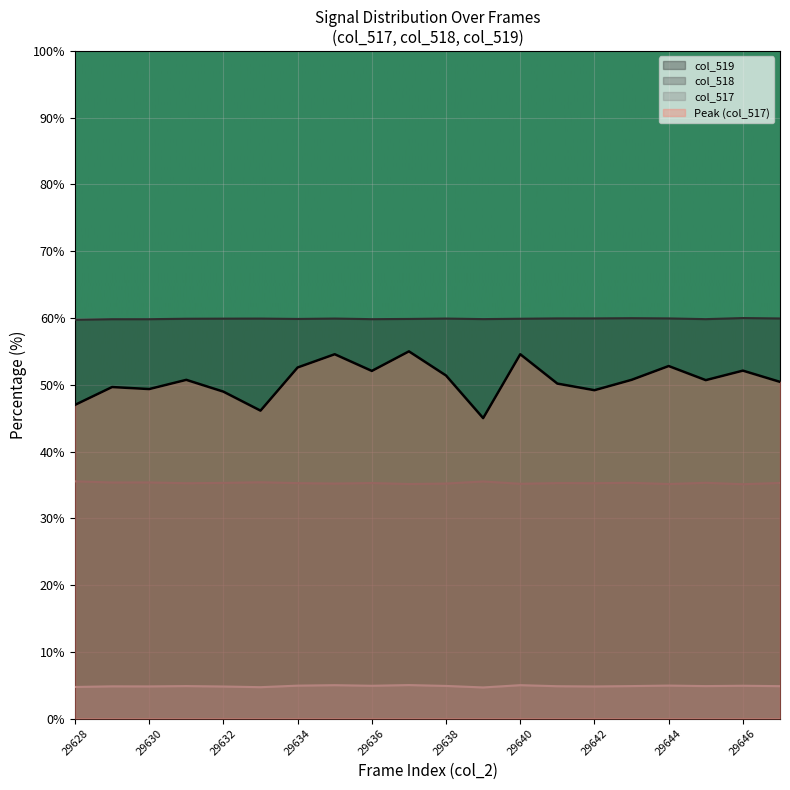

True or false: col_519 and col_518 intersect in this chart.

False